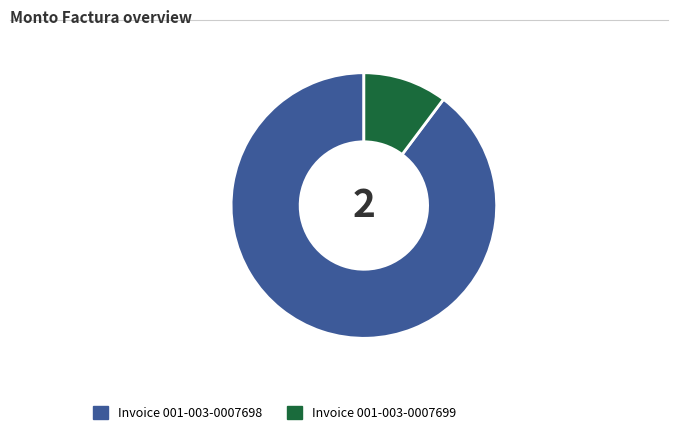

Is there any slice that represents more than half of the pie?

Yes